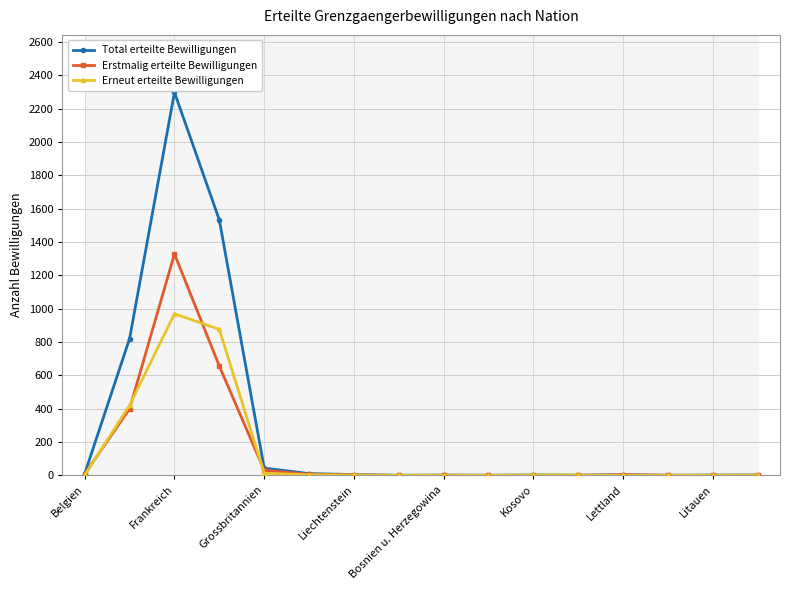

The value of Erneut erteilte Bewilligungen at Belgien is 3. True or false?

False